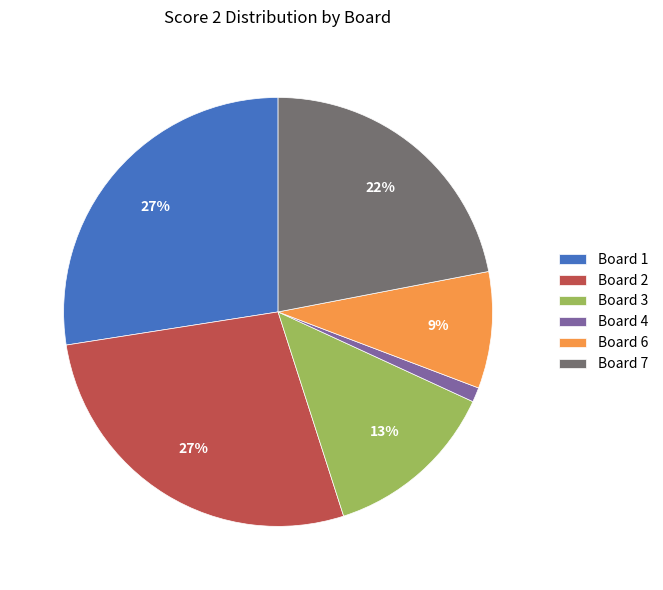

Is there a majority slice in this chart?

No